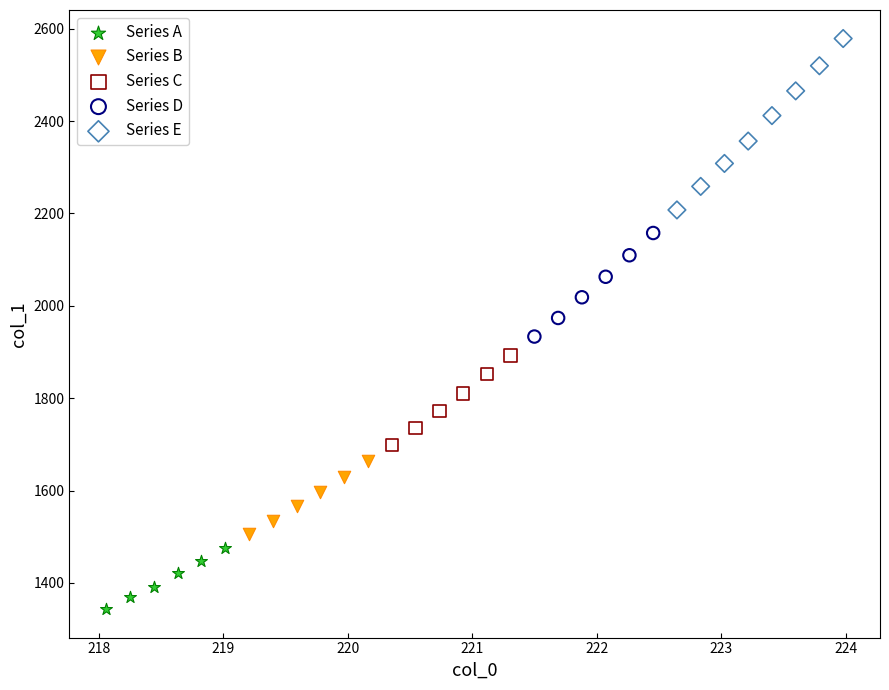

Which series contains the lowest Y value?

Series A